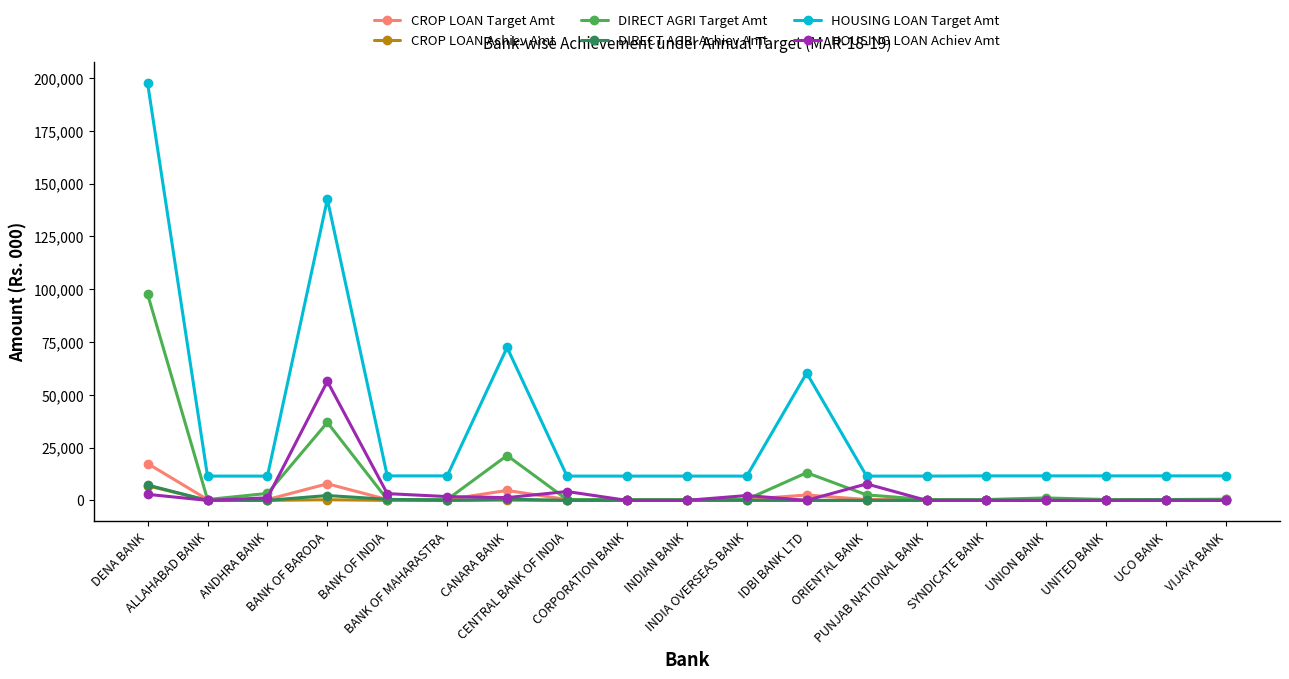

At which category does DIRECT AGRI Achiev Amt reach its first local peak?

BANK OF BARODA